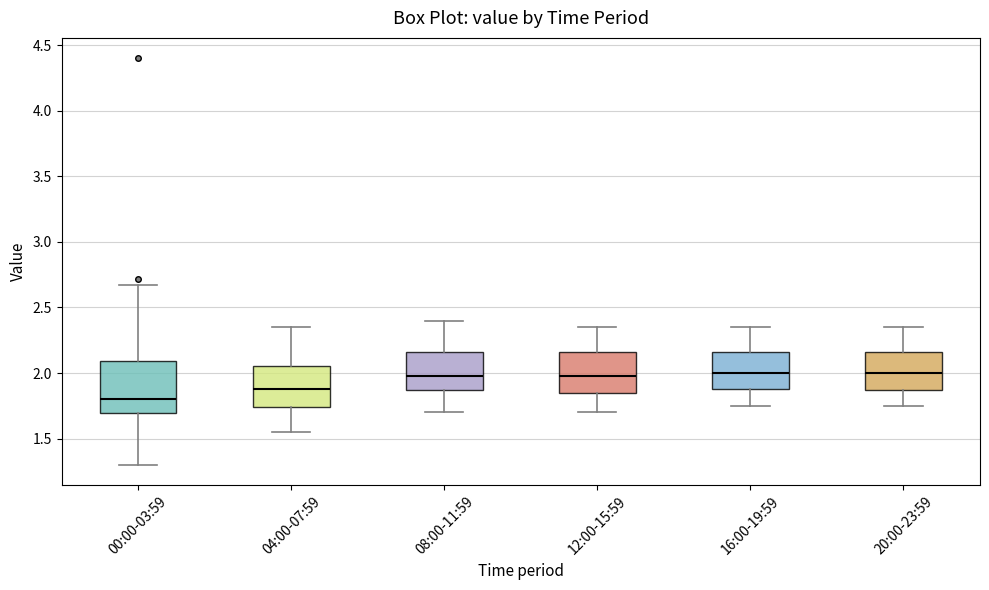

Which box is the tallest, from its lower edge to its upper edge?

00:00-03:59